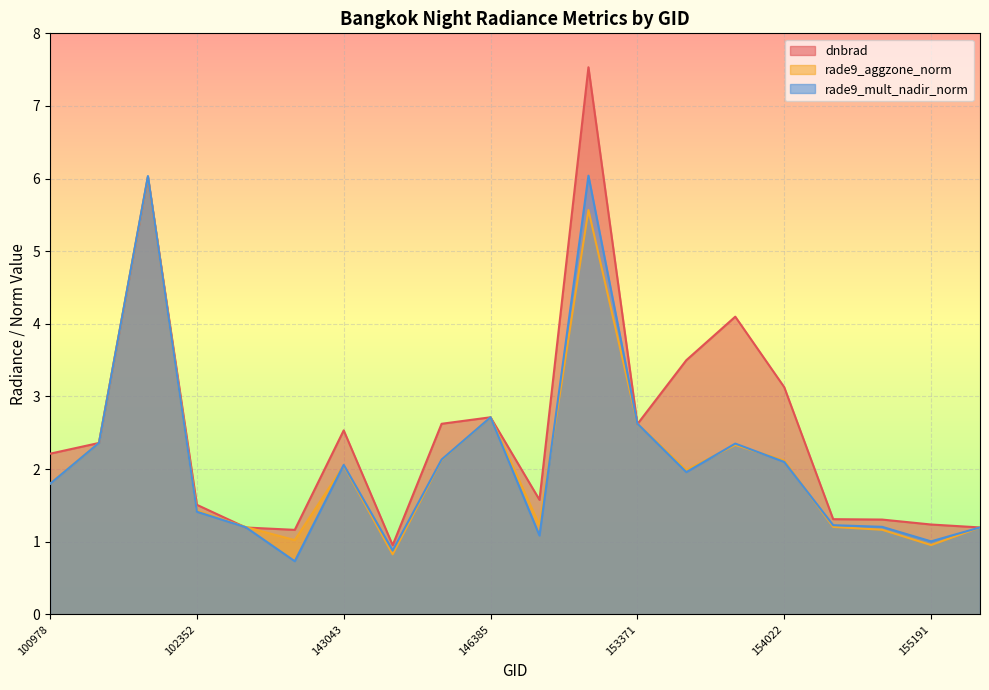

Reading right to left, extract all data points from this chart.

dnbrad: 155372=1.2	155191=1.2	154406=1.3	154213=1.3	154022=3.1	153840=4.1	153652=3.5	153371=2.6	152628=7.5	148741=1.6	146385=2.7	146194=2.6	145421=1.0	143043=2.5	142846=1.2	103686=1.2	102352=1.5	101728=6.0	101102=2.4	100978=2.2
rade9_aggzone_norm: 155372=1.2	155191=1.0	154406=1.2	154213=1.2	154022=2.1	153840=2.3	153652=2.0	153371=2.6	152628=5.6	148741=1.2	146385=2.7	146194=2.1	145421=0.8	143043=2.0	142846=1.0	103686=1.2	102352=1.4	101728=6.0	101102=2.4	100978=1.8
rade9_mult_nadir_norm: 155372=1.2	155191=1.0	154406=1.2	154213=1.2	154022=2.1	153840=2.4	153652=2.0	153371=2.6	152628=6.0	148741=1.1	146385=2.7	146194=2.1	145421=0.9	143043=2.1	142846=0.7	103686=1.2	102352=1.4	101728=6.0	101102=2.4	100978=1.8